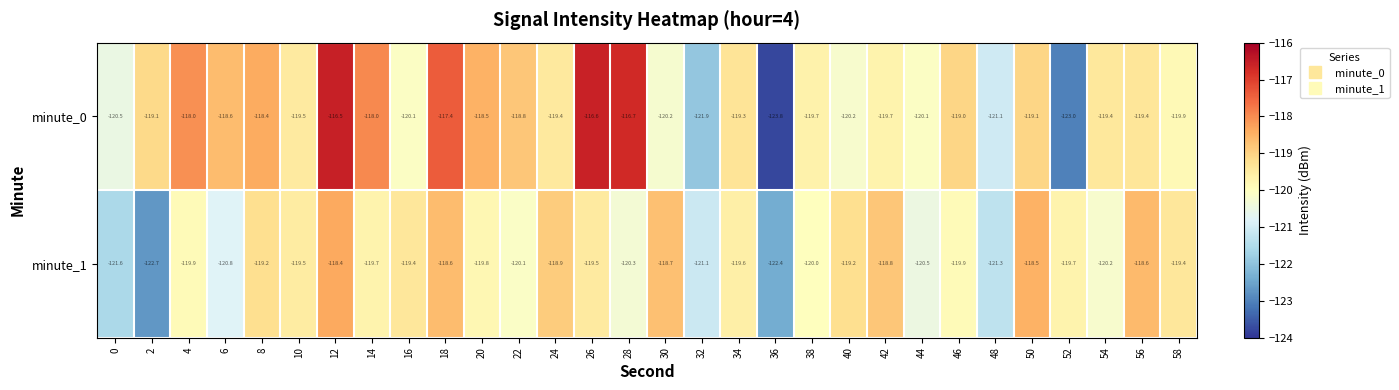

At how many categories does at least one series exceed -121?

27